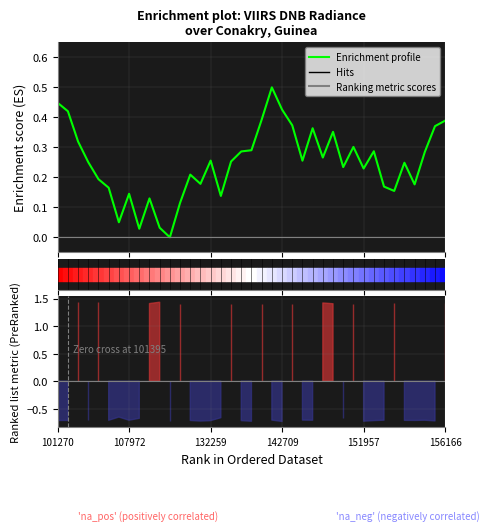

How many series are shown in this chart?

1